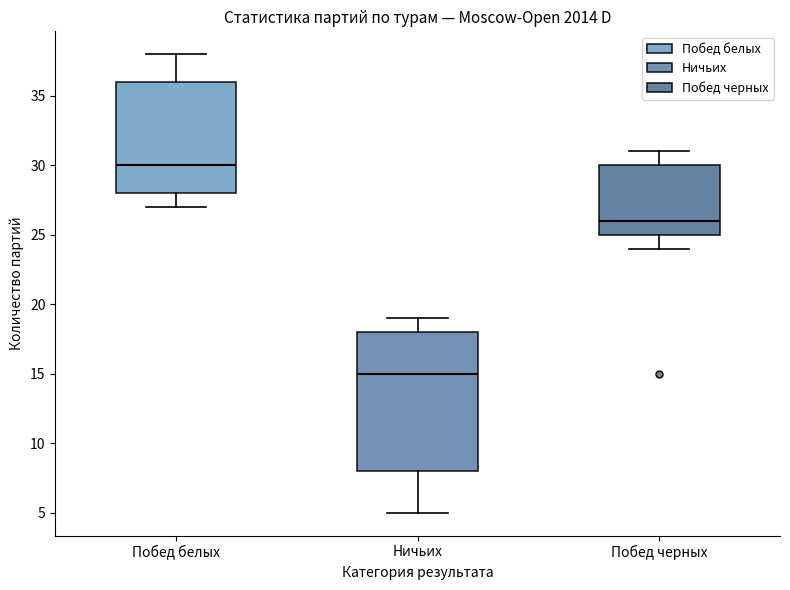

Reading left to right, transcribe this box plot: for each box, give where its median line is, the range the box spans, and where its two whiskers end, as read against the y-axis. The values are not printed on the chart, so give them approximately, as read against the axis.

Побед белых: median 30, box 28 to 36, whiskers 27 to 38
Ничьих: median 15, box 8 to 18, whiskers 5 to 19
Побед черных: median 26, box 25 to 30, whiskers 24 to 31